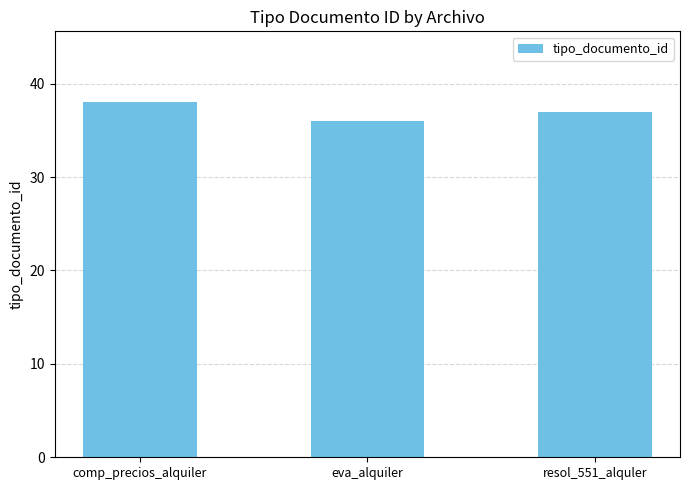

Does the chart contain stacked bars?

No